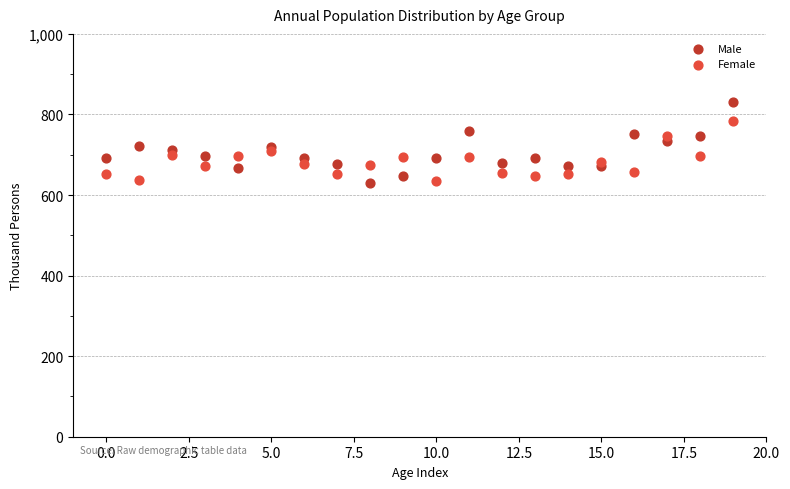

Which series reaches the maximum Y coordinate?

Male